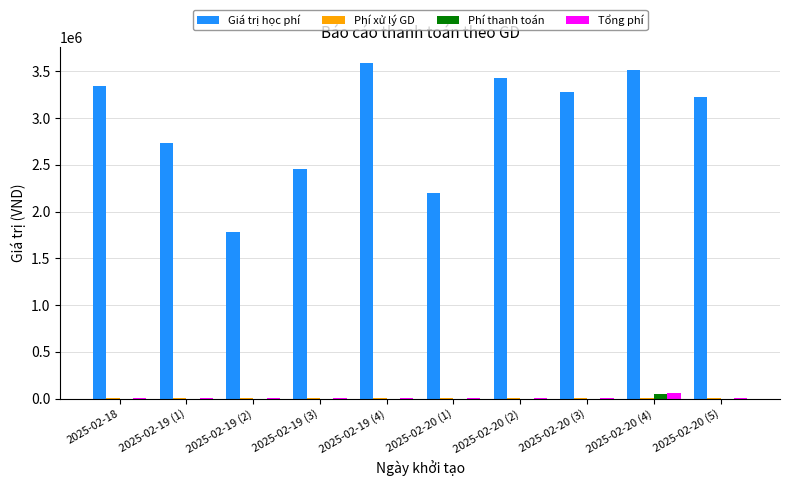

The value of Giá trị học phí at 2025-02-19 (4) is 6193478. True or false?

False